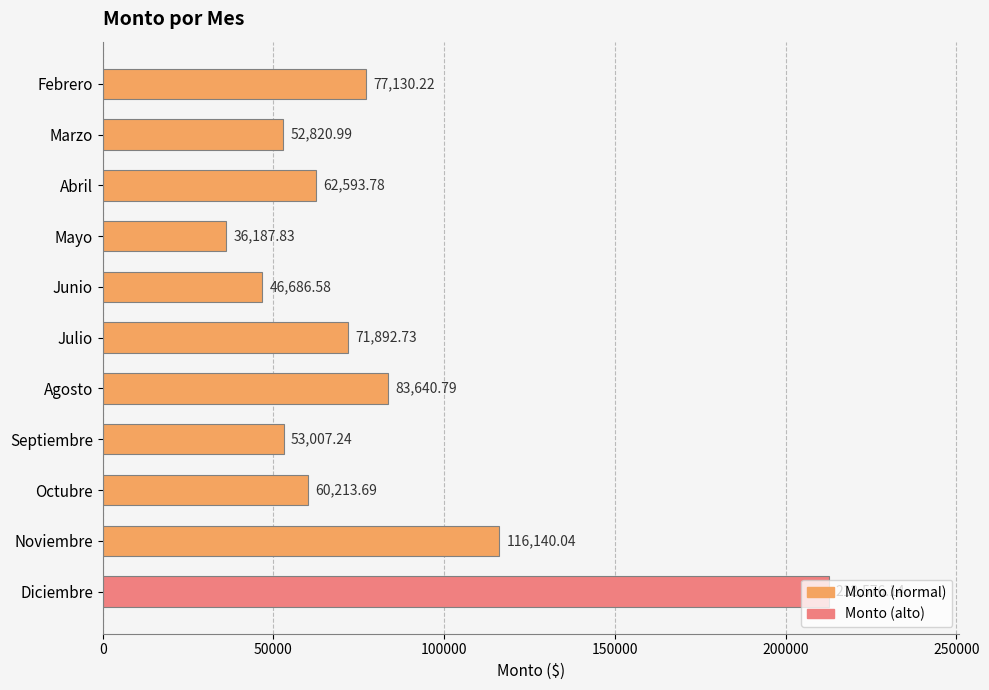

What is the difference between the maximum and minimum values?

176388.3